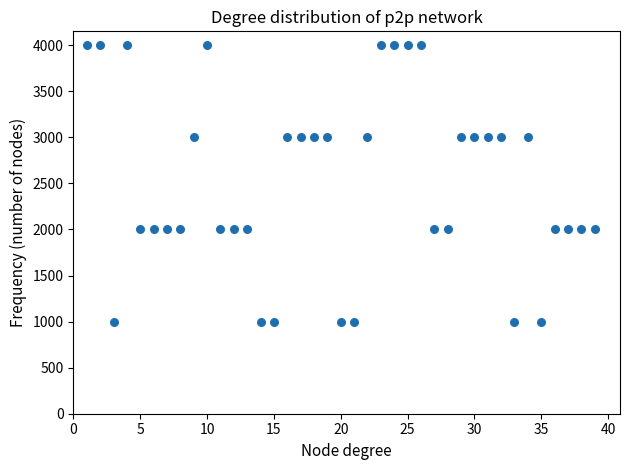

What is the range of X values (max minus min)?

38